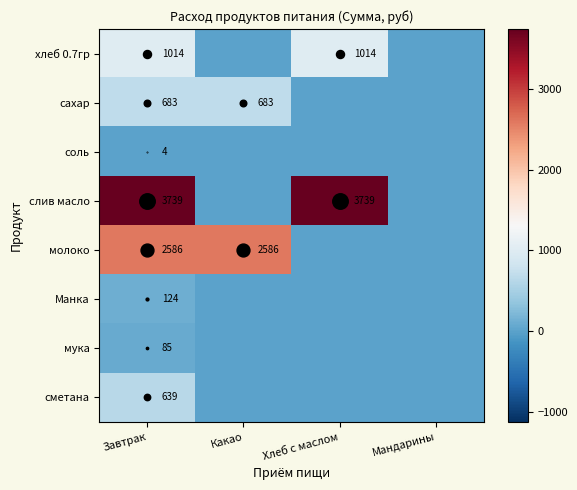

The value of сметана at Завтрак is 283.0. True or false?

False